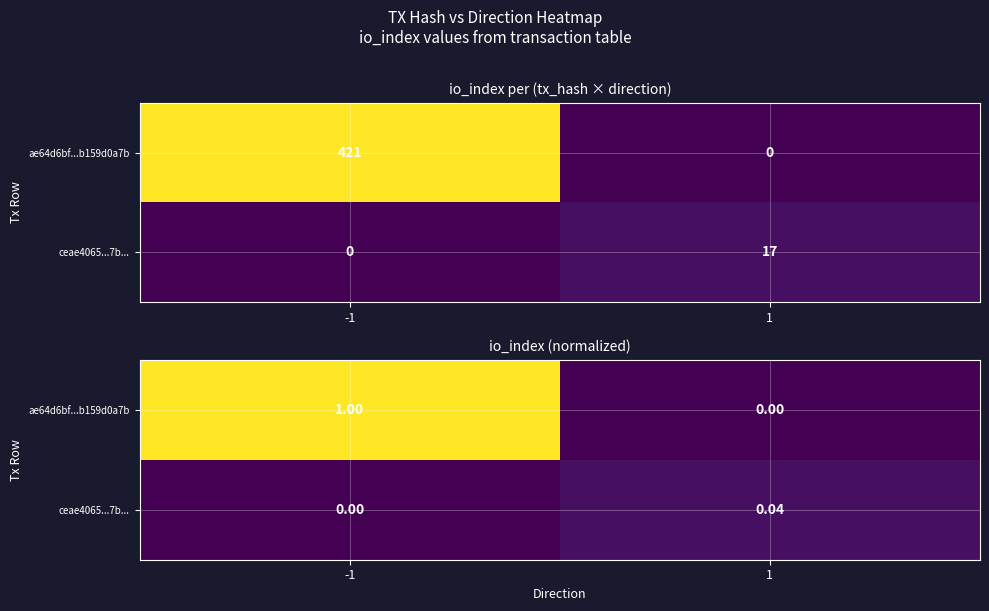

What is the average value of the ae64d6bf...b159d0a7b series?

0.5